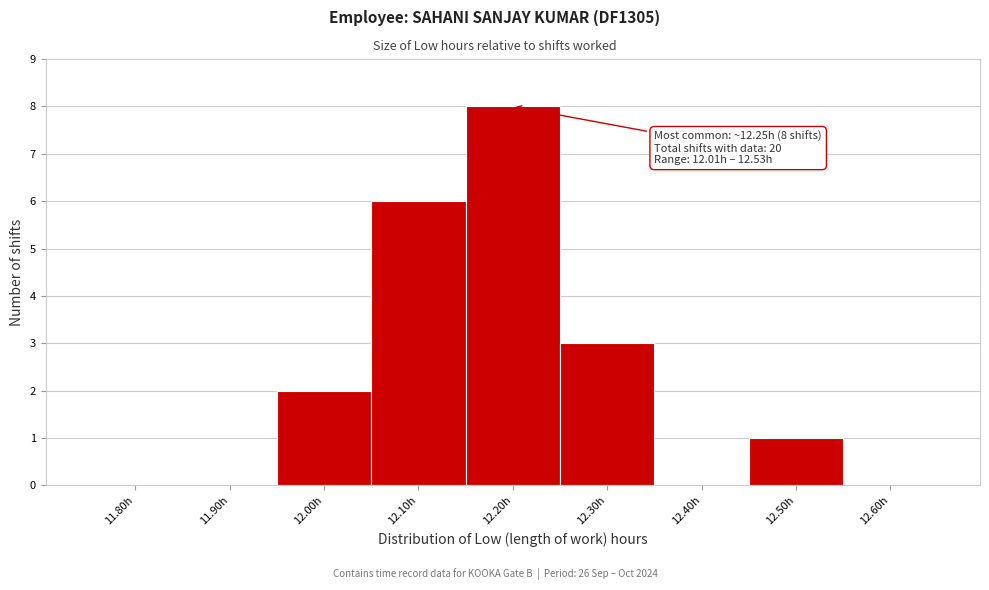

Reading right to left, list all the values displayed in this chart.

12.60h=0	12.50h=1	12.40h=0	12.30h=3	12.20h=8	12.10h=6	12.00h=2	11.90h=0	11.80h=0